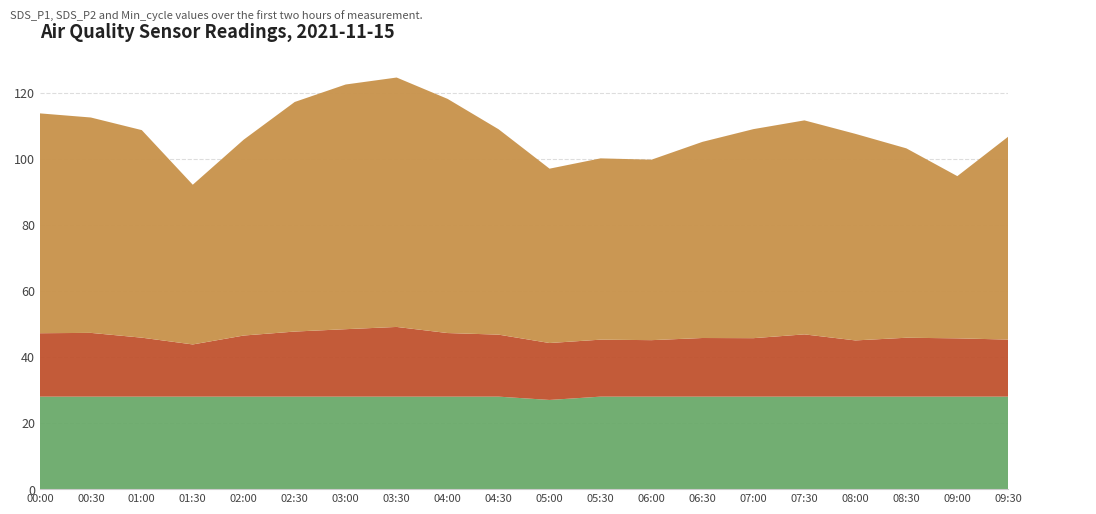

Reading left to right, transcribe all the data shown in this chart.

Min_cycle: 00:00=28.0	00:30=28.0	01:00=28.0	01:30=28.0	02:00=28.0	02:30=28.0	03:00=28.0	03:30=28.0	04:00=28.0	04:30=28.0	05:00=27.0	05:30=28.0	06:00=28.0	06:30=28.0	07:00=28.0	07:30=28.0	08:00=28.0	08:30=28.0	09:00=28.0	09:30=28.0
SDS_P2: 00:00=19.2	00:30=19.3	01:00=17.9	01:30=15.8	02:00=18.5	02:30=19.7	03:00=20.4	03:30=21.1	04:00=19.2	04:30=18.8	05:00=17.2	05:30=17.2	06:00=17.1	06:30=17.8	07:00=17.7	07:30=18.9	08:00=17.0	08:30=17.8	09:00=17.6	09:30=17.3
SDS_P1: 00:00=66.5	00:30=65.2	01:00=62.8	01:30=48.4	02:00=59.3	02:30=69.5	03:00=74.1	03:30=75.5	04:00=70.9	04:30=62.2	05:00=52.8	05:30=54.9	06:00=54.6	06:30=59.4	07:00=63.3	07:30=64.8	08:00=62.5	08:30=57.3	09:00=49.1	09:30=61.5